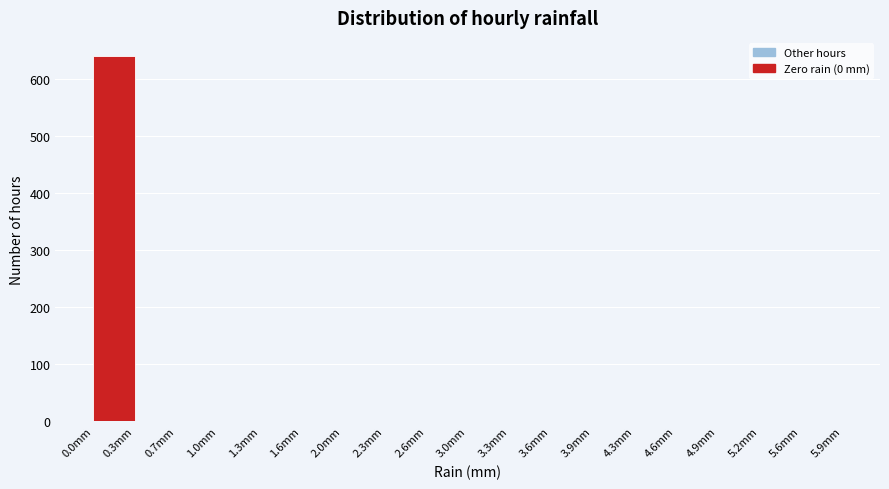

Which range on the x-axis has the tallest bar?

0.00 to 0.35